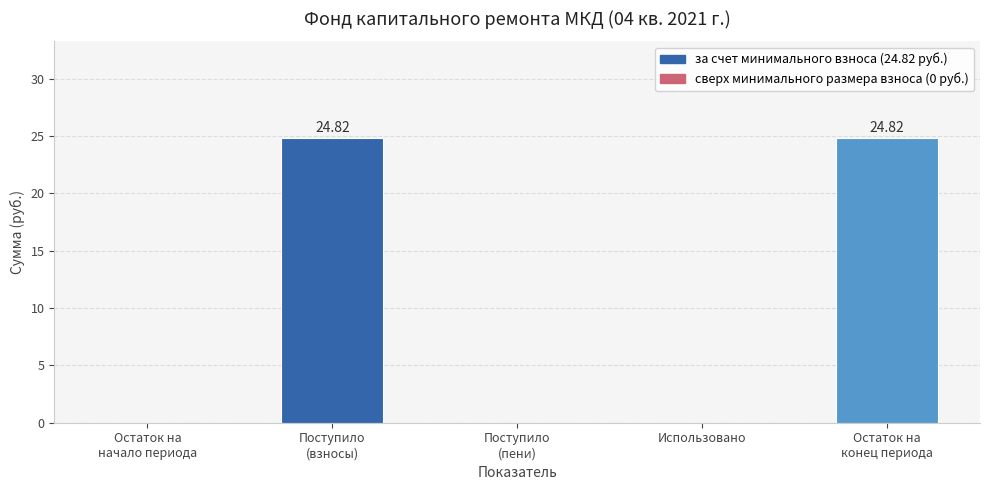

What is the ratio of the value at Остаток на
конец периода to the value at Поступило
(взносы)?

1.0